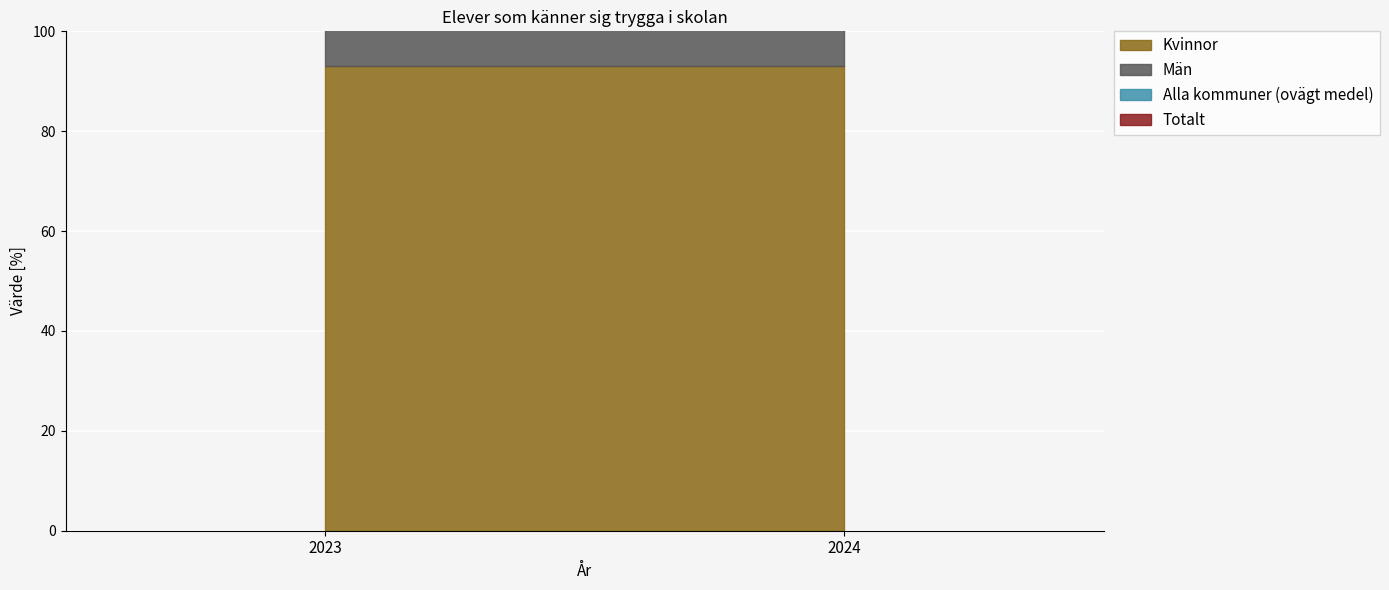

What is the spread (max minus min) of values at 2023?

9.7